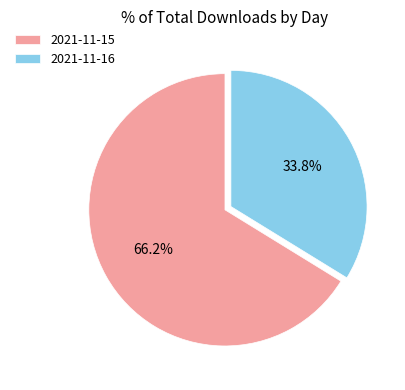

True or false: 2021-11-15 accounts for 66% of the total.

True